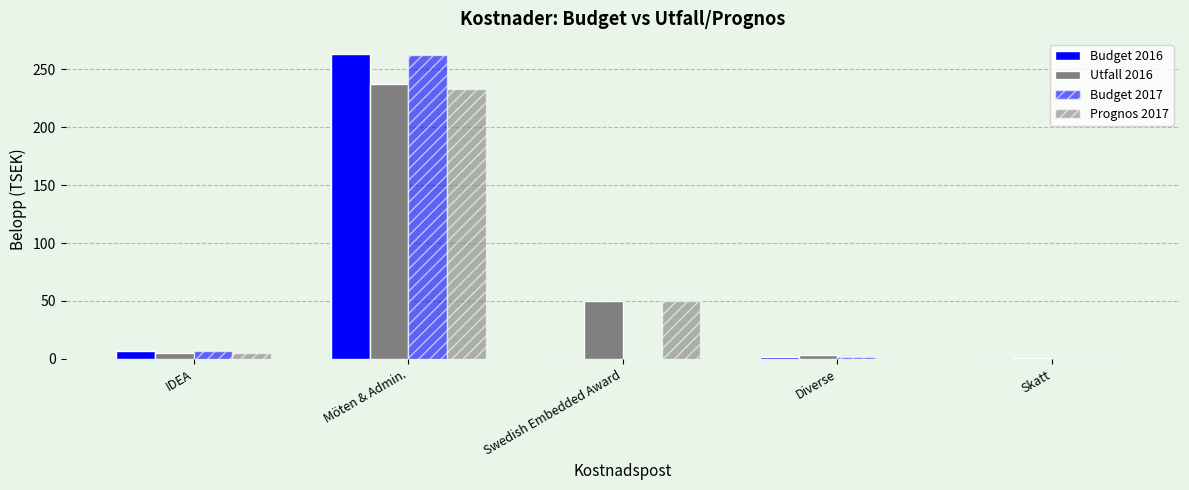

How many data points does each series have?

5